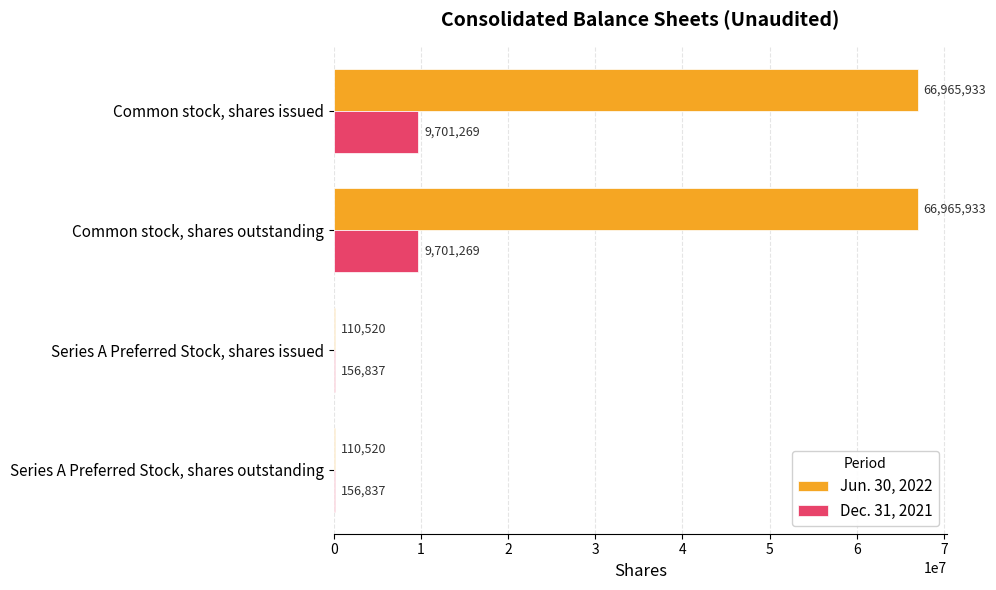

The Dec. 31, 2021 series shows 9701269 at Common stock, shares outstanding. True or false?

True